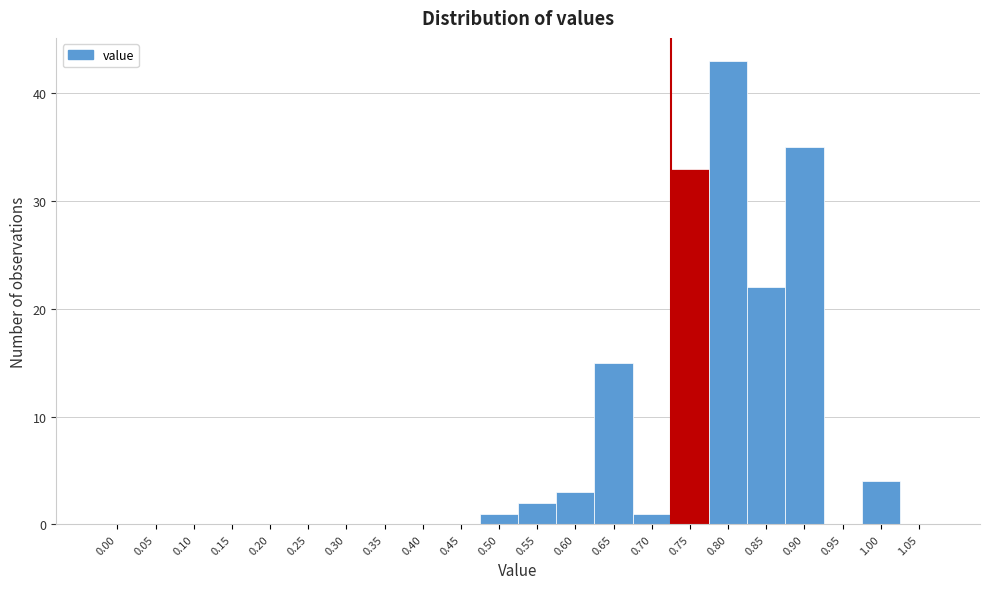

Reading left to right, extract all data points from this chart.

0.00=0	0.05=0	0.10=0	0.15=0	0.20=0	0.25=0	0.30=0	0.35=0	0.40=0	0.45=0	0.50=1	0.55=2	0.60=3	0.65=15	0.70=1	0.75=33	0.80=43	0.85=22	0.90=35	0.95=0	1.00=4	1.05=0